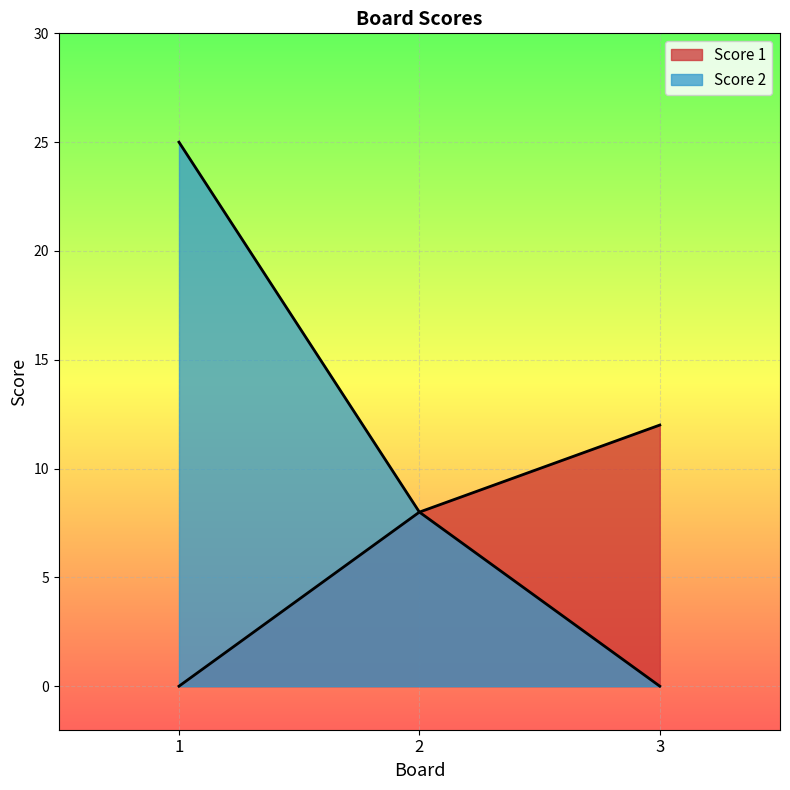

Reading right to left, transcribe all the data shown in this chart.

Score 1: 3=12	2=8	1=0
Score 2: 3=0	2=8	1=25